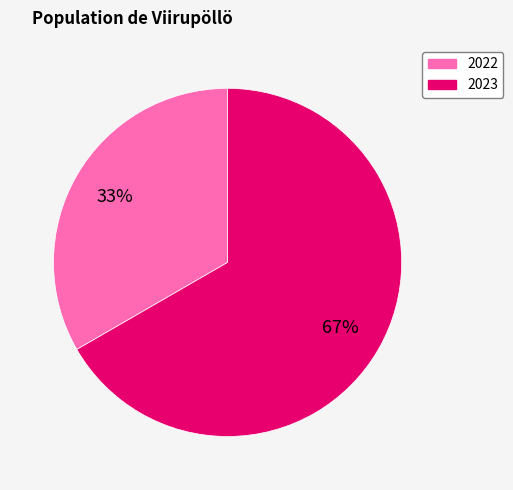

True or false: 2022 accounts for 33% of the total.

True